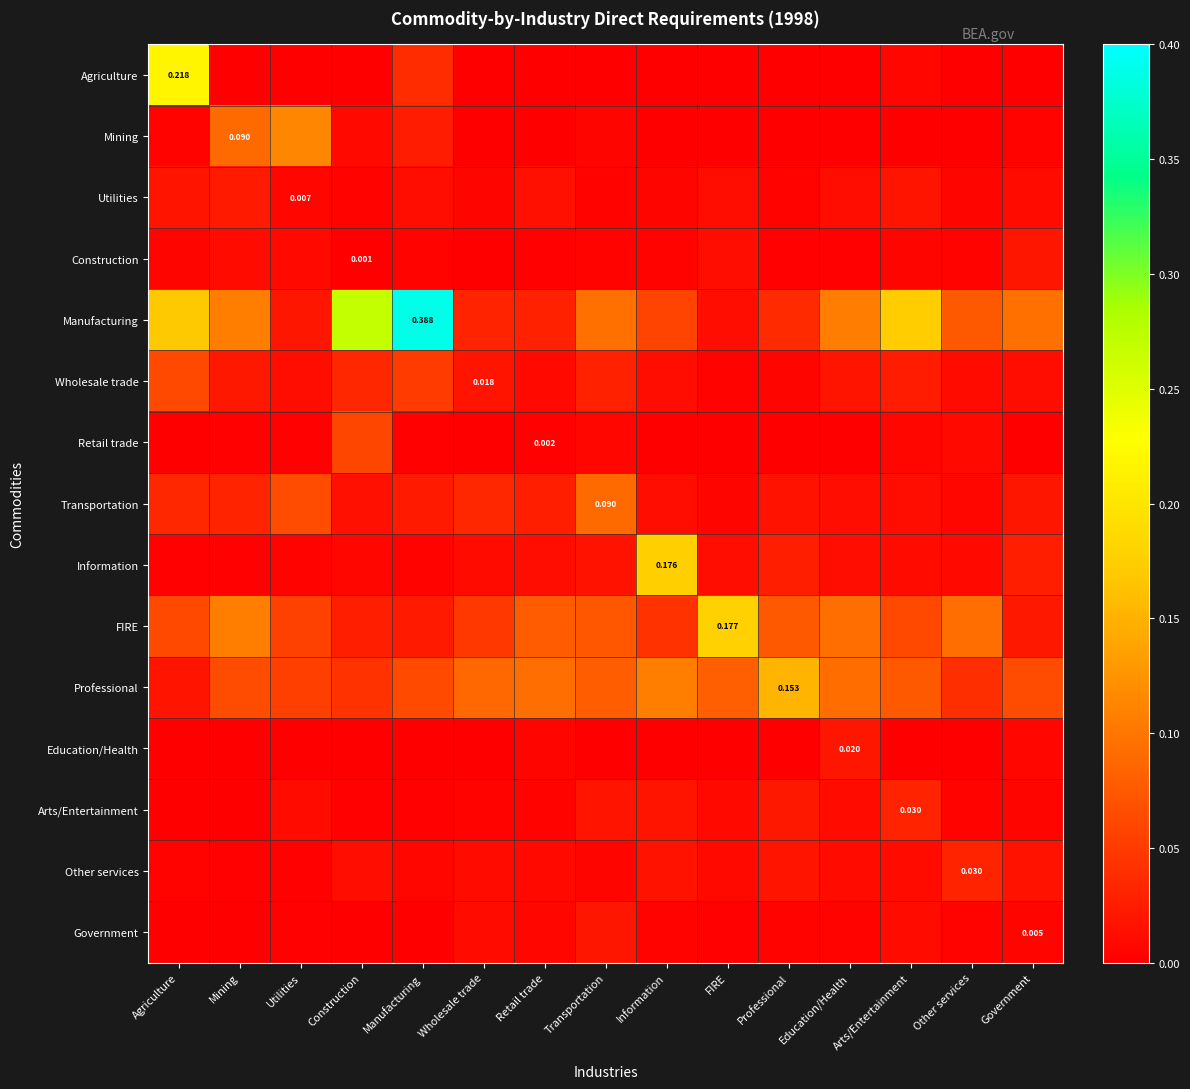

The value of Manufacturing at Retail trade is 0.0. True or false?

True